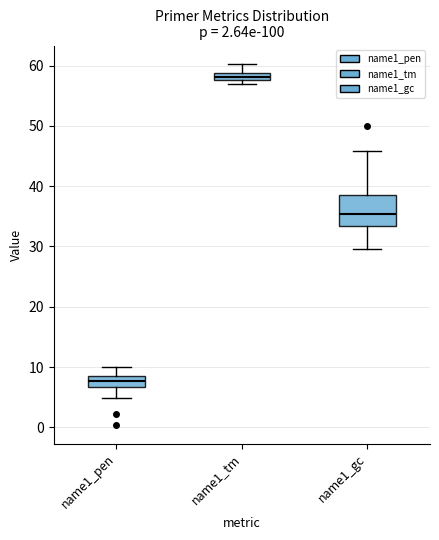

Comparing the boxes themselves (not the whiskers), which one is the tallest?

name1_gc